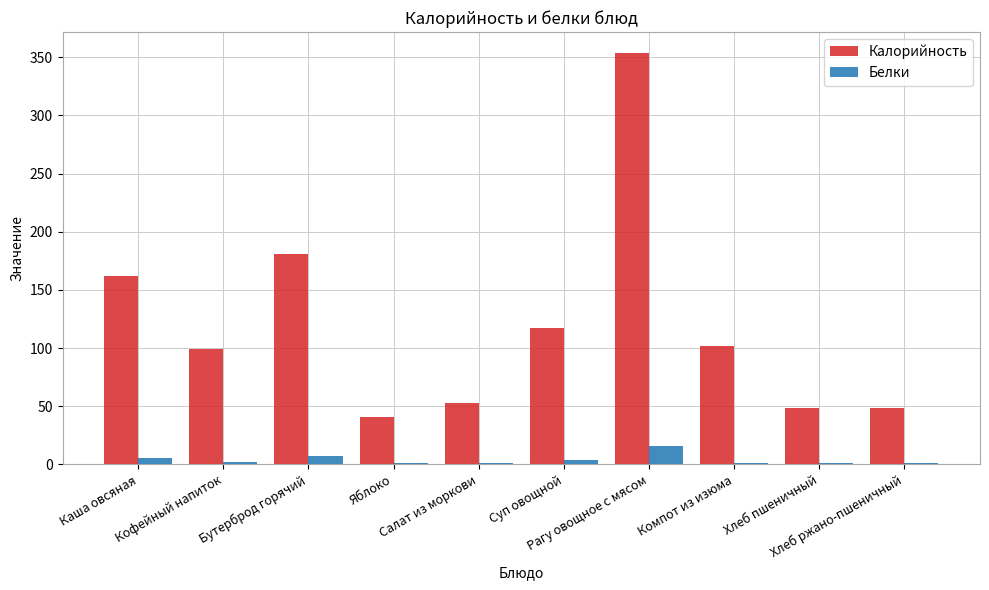

Which series has the largest total across all categories?

Калорийность